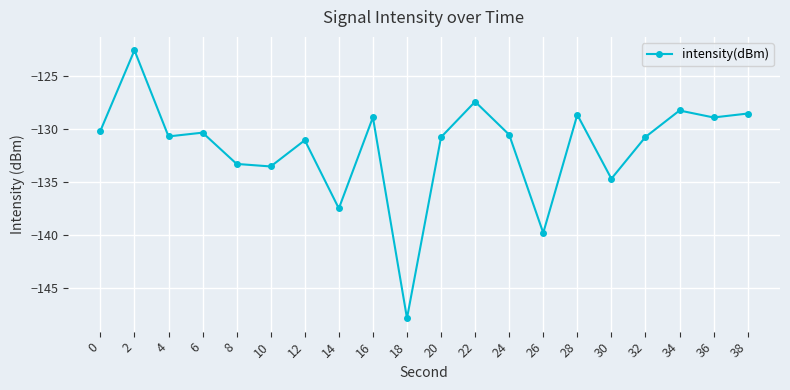

What is the greatest value displayed?

-122.6